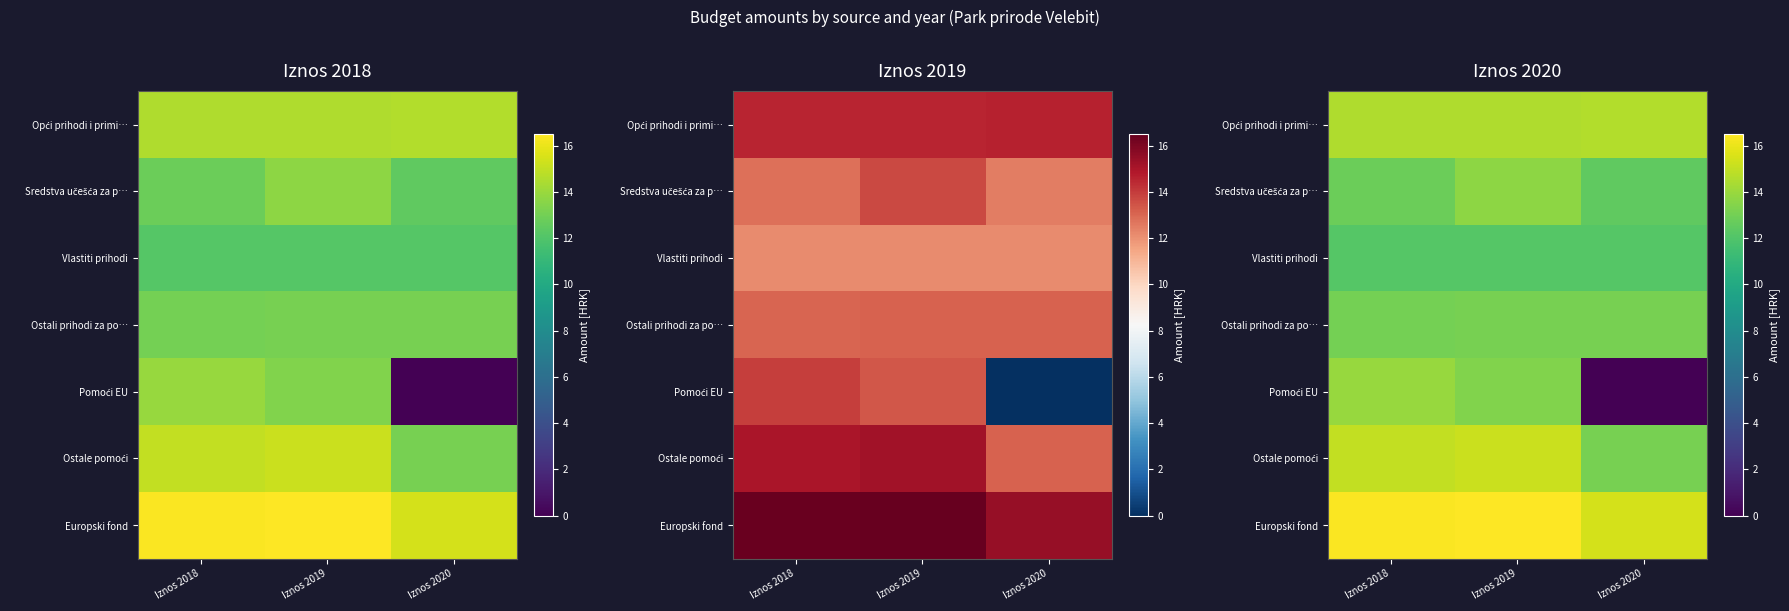

At which category is the sum across all series the highest?

Iznos 2019